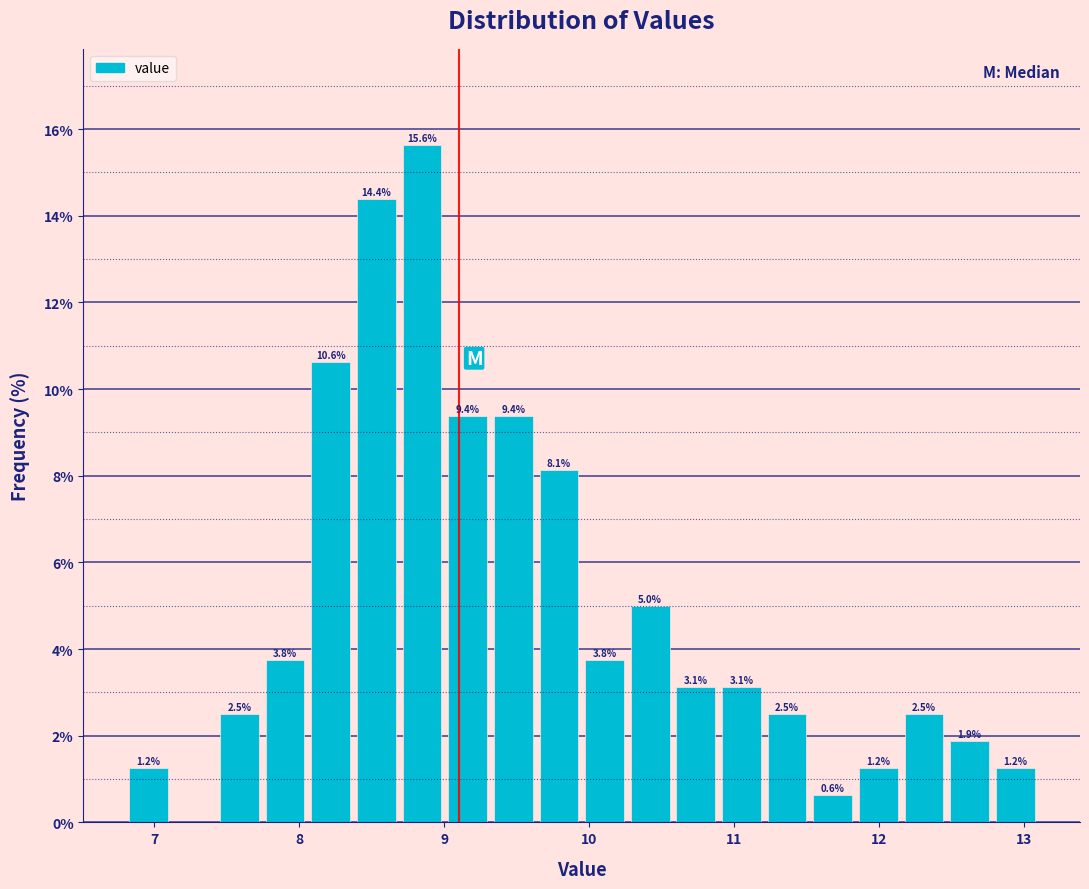

Read against the x-axis, roughly where is the centre of the tallest bar?

8.8